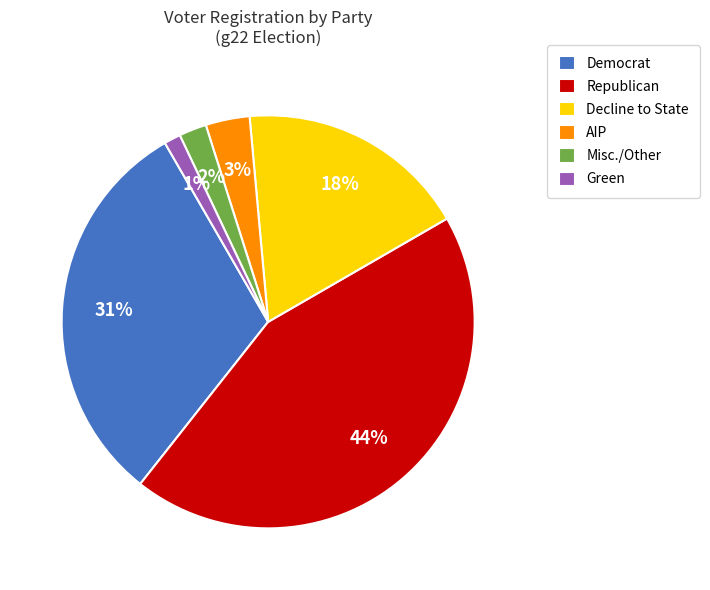

How many segments does this pie chart have?

6